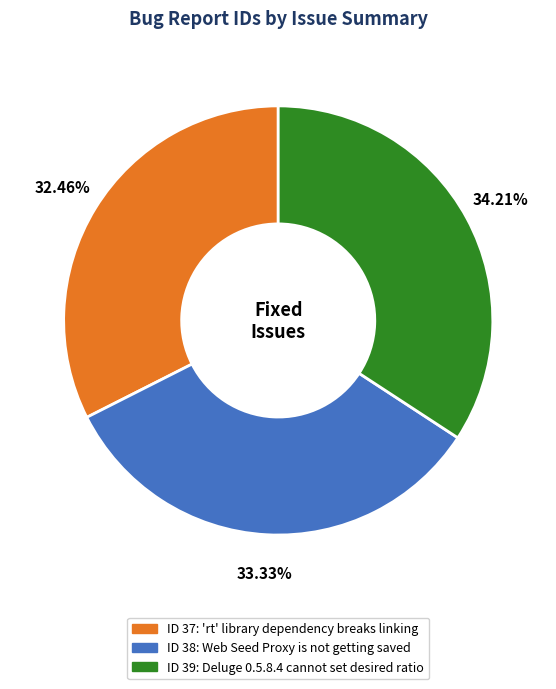

Is there a majority slice in this chart?

No